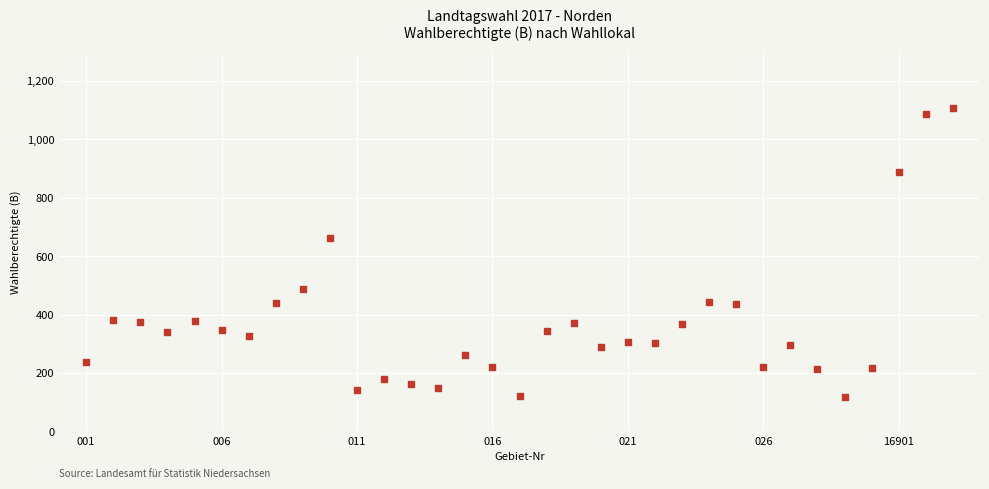

What is the range of Y values (max minus min)?

987